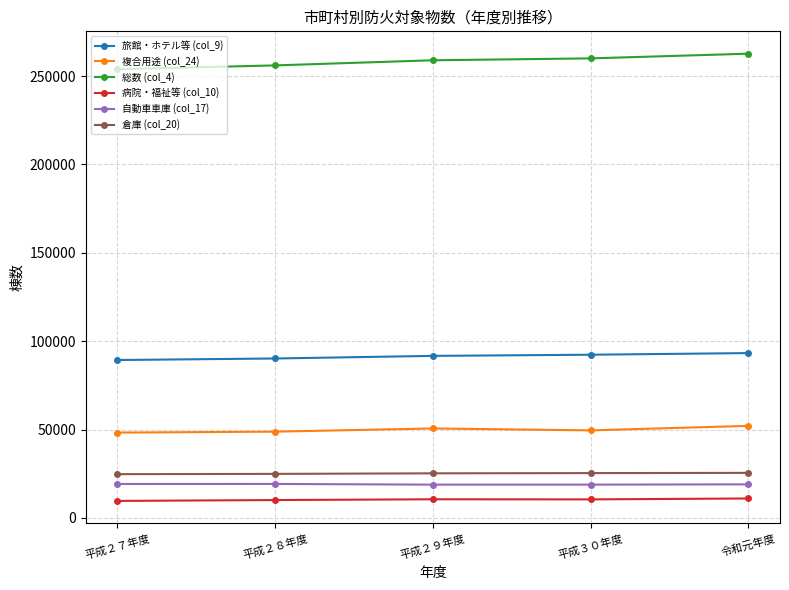

True or false: 総数 (col_4) and 病院・福祉等 (col_10) cross at least once.

False